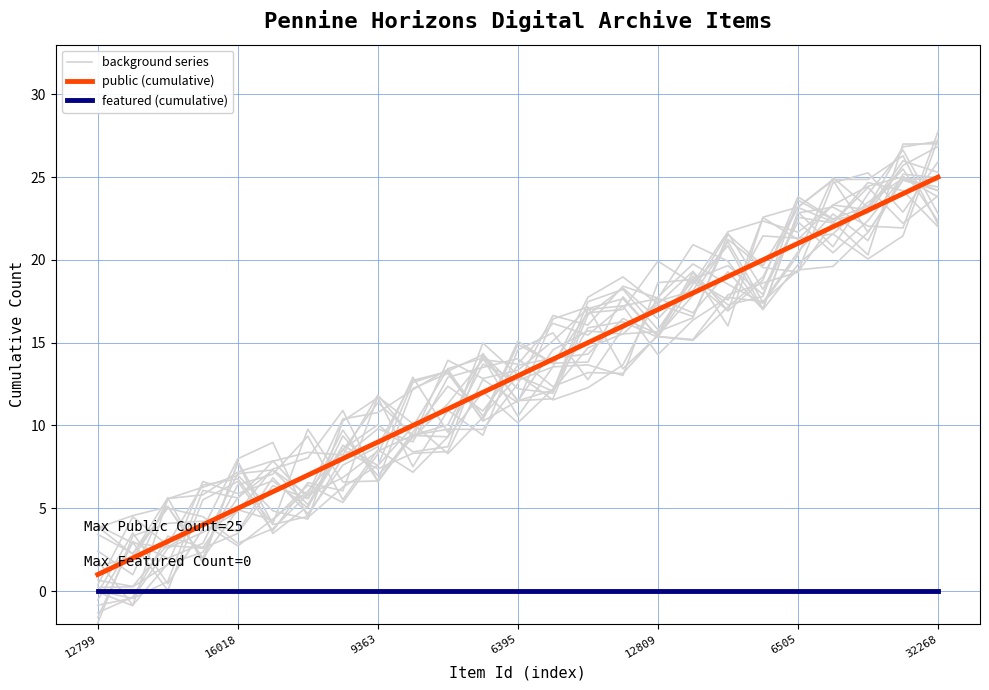

Which series has the largest total across all categories?

public (cumulative)